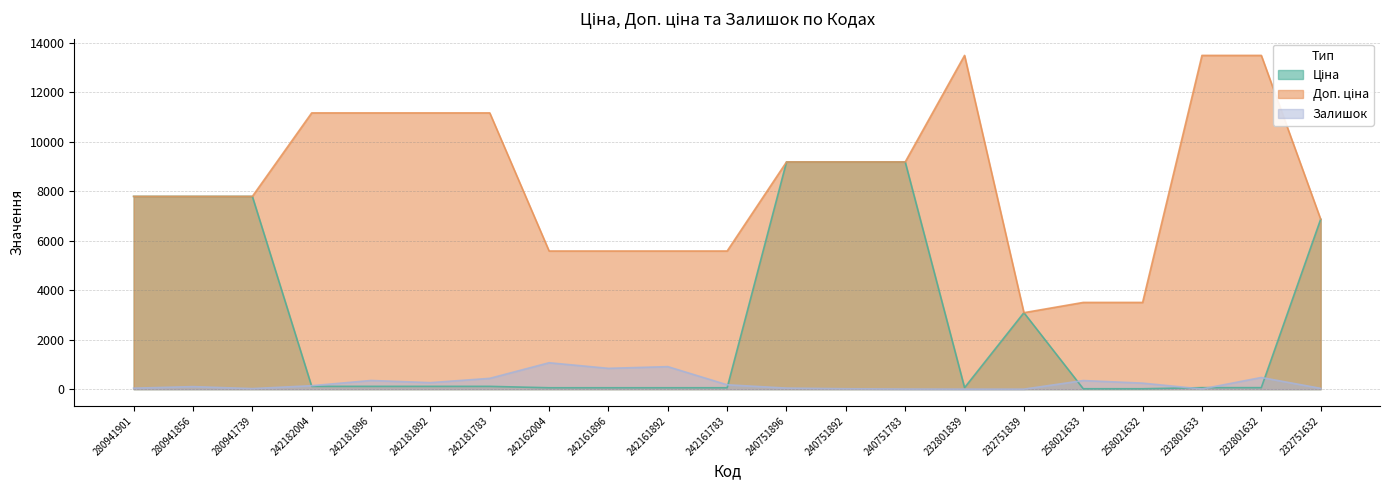

Reading right to left, what are all the values shown in this chart?

Ціна: 6869.4	60.0	60.0	15.6	15.6	3091.2	60.0	9185.9	9185.9	9185.9	55.9	55.9	55.9	55.9	111.7	111.7	111.7	111.7	7792.9	7792.9	7792.9
Доп. ціна: 6869.4	13493.2	13493.2	3506.0	3506.0	3091.0	13493.2	9185.9	9185.9	9185.9	5585.0	5585.0	5585.0	5585.0	11169.0	11169.0	11169.0	11169.0	7792.9	7792.9	7792.9
Залишок: 32.0	471.0	7.0	243.0	347.0	0.0	0.0	4.0	16.0	43.0	176.0	910.0	841.0	1067.0	436.0	263.0	350.0	139.0	22.0	102.0	39.0